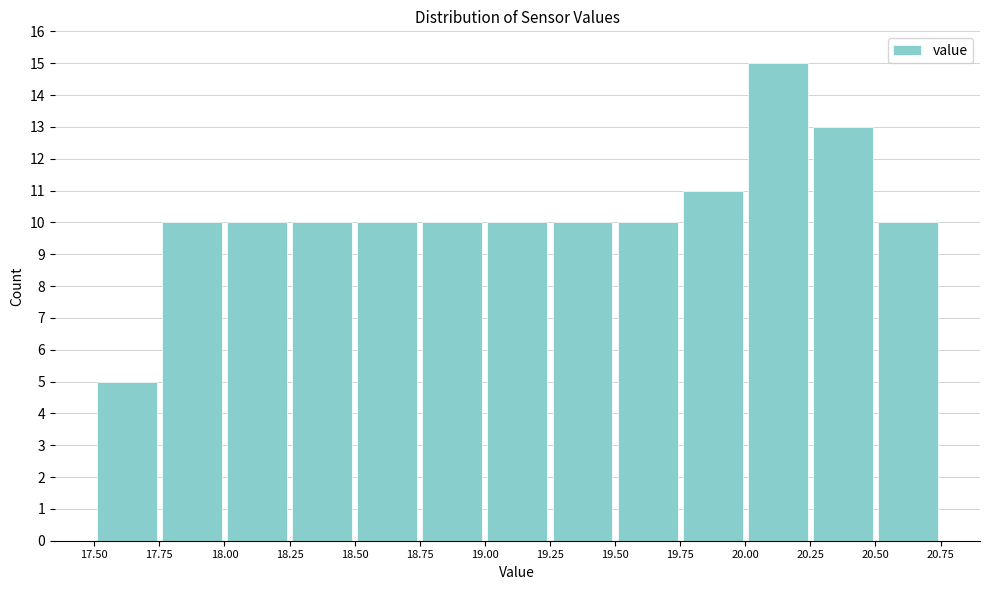

Reading left to right, list every bar in this chart as the range it spans on the x-axis followed by its height. The values are not printed on the chart, so give them approximately, as read against the axis.

17.50 to 17.75: 5
17.75 to 18.00: 10
18.00 to 18.25: 10
18.25 to 18.50: 10
18.50 to 18.75: 10
18.75 to 19.00: 10
19.00 to 19.25: 10
19.25 to 19.50: 10
19.50 to 19.75: 10
19.75 to 20.00: 11
20.00 to 20.25: 15
20.25 to 20.50: 13
20.50 to 20.75: 10